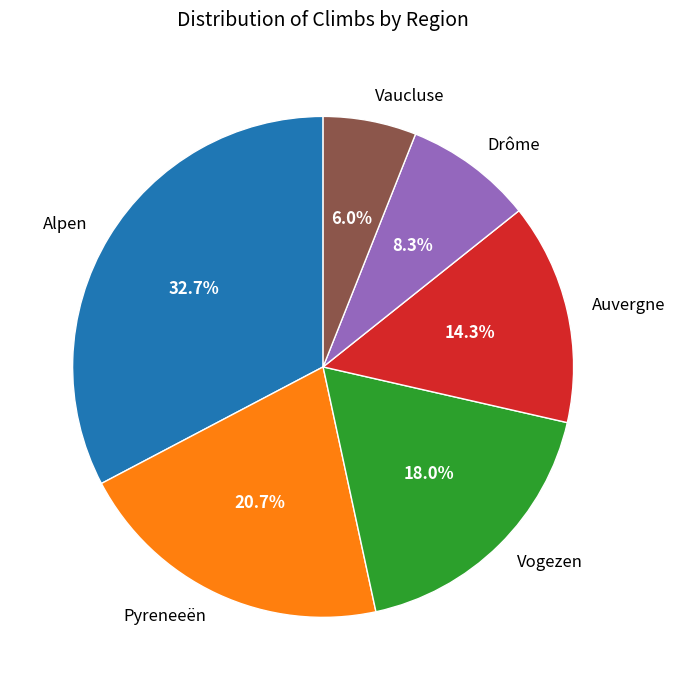

What portion of the pie excludes Vaucluse?

94.0%